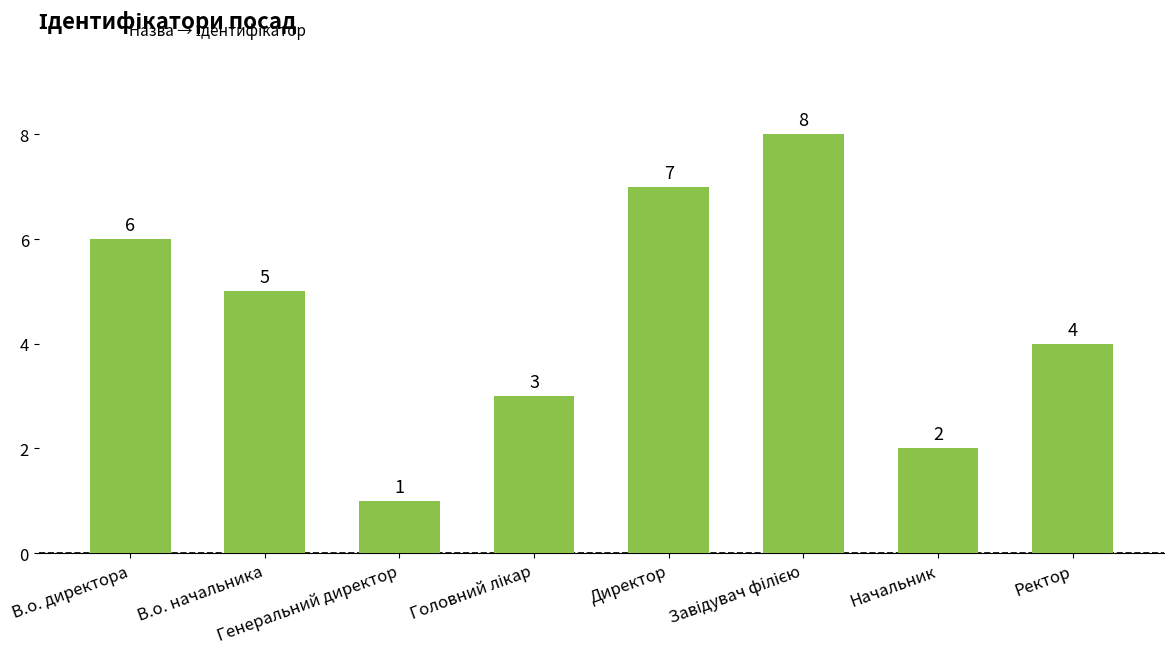

What is the smallest value displayed?

1